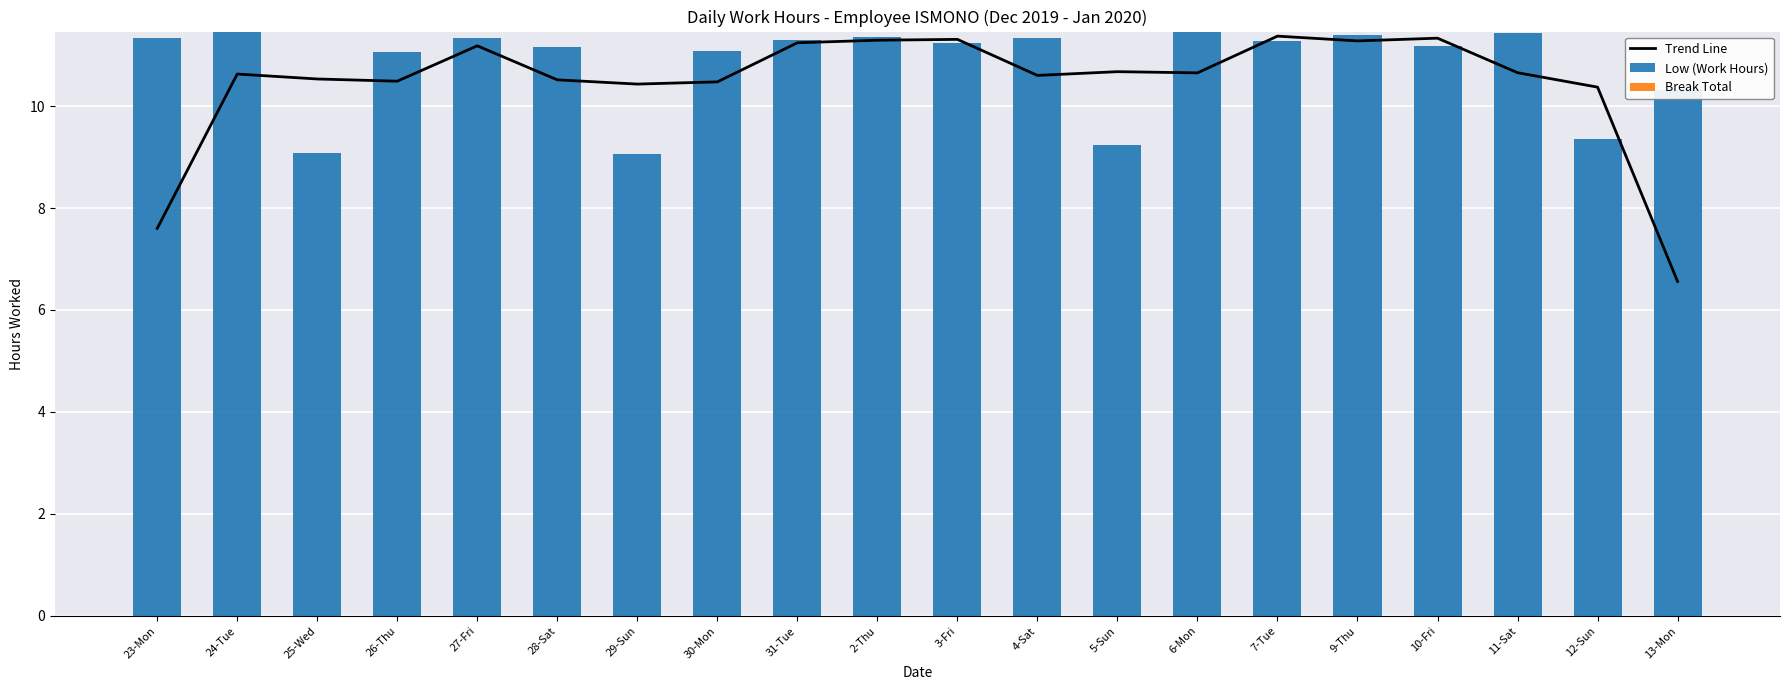

What are all the series names shown in the legend?

Trend Line, Low (Work Hours), Break Total